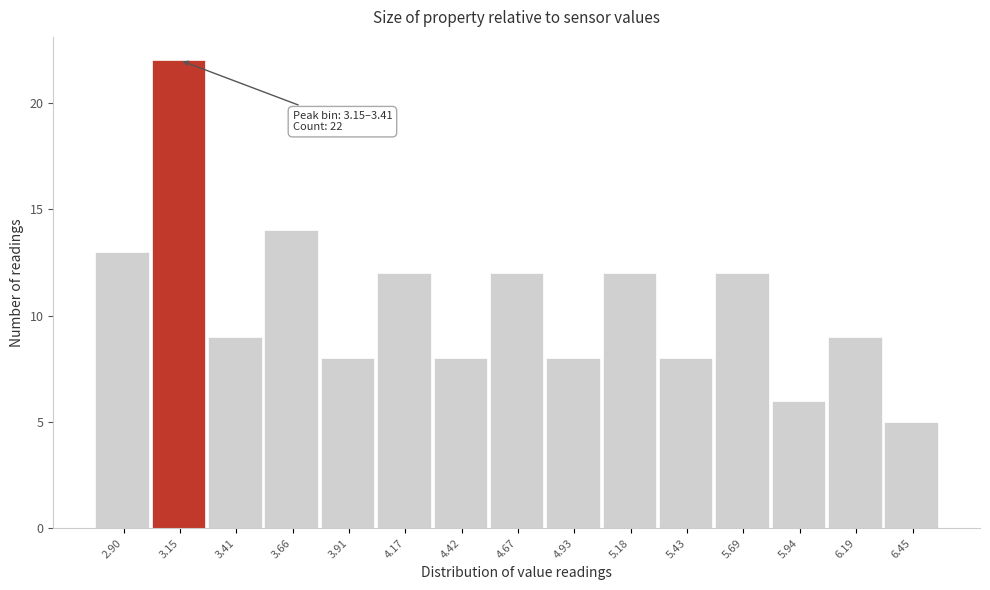

Reading left to right, list all the values displayed in this chart.

13	22	9	14	8	12	8	12	8	12	8	12	6	9	5